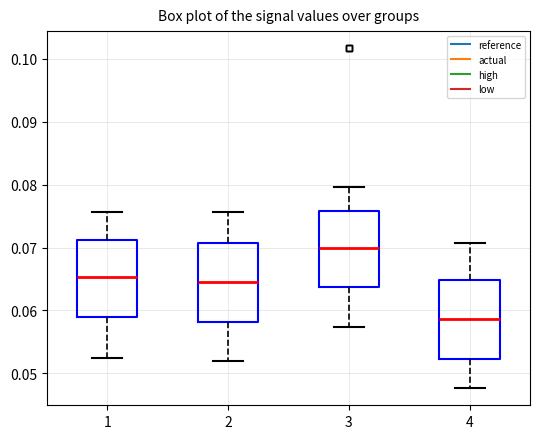

Where is the lower edge of the box at x = 4 on the y-axis? The values are not printed on the chart, so give them approximately, as read against the axis.

0.052